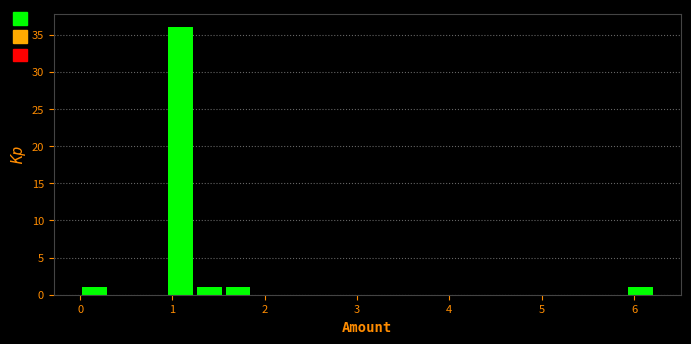

Around what value on the x-axis is the tallest bar? Give the approximate position of its centre, as read against the axis.

1.1